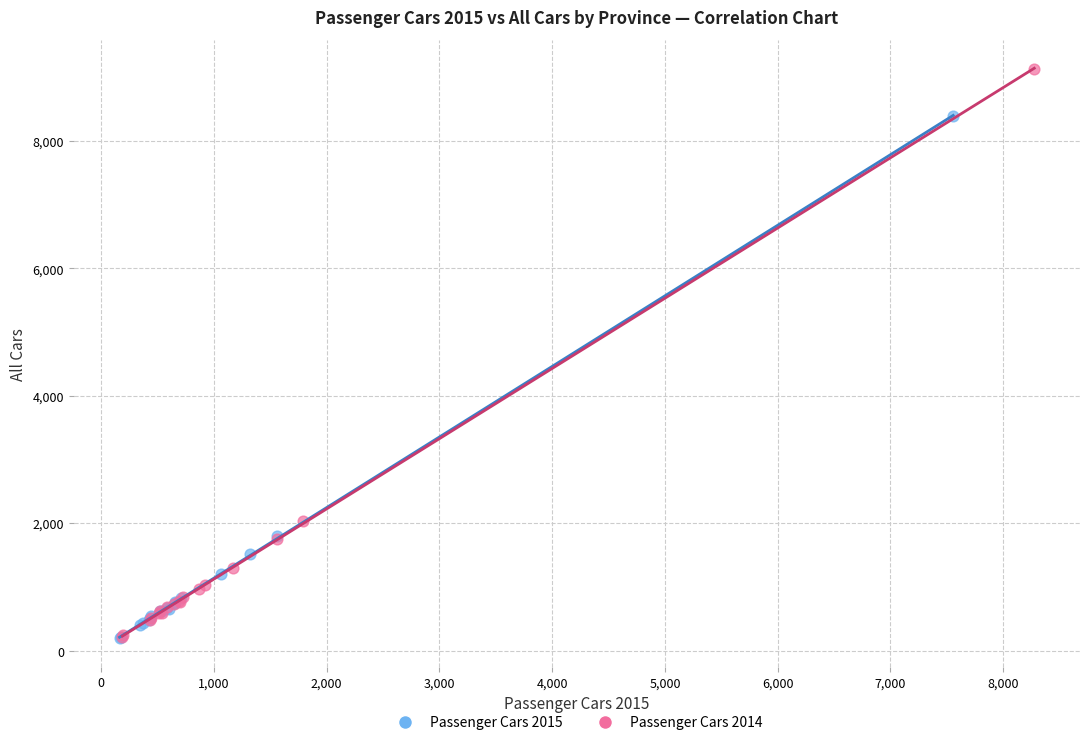

Which series reaches the maximum Y coordinate?

Passenger Cars 2014